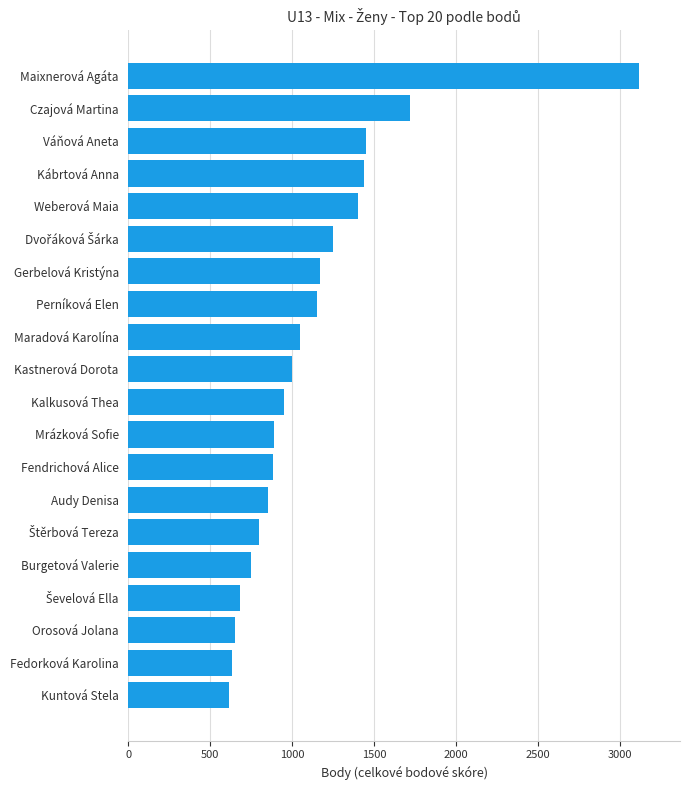

True or false: the data shows 1050 at Maradová Karolína.

True